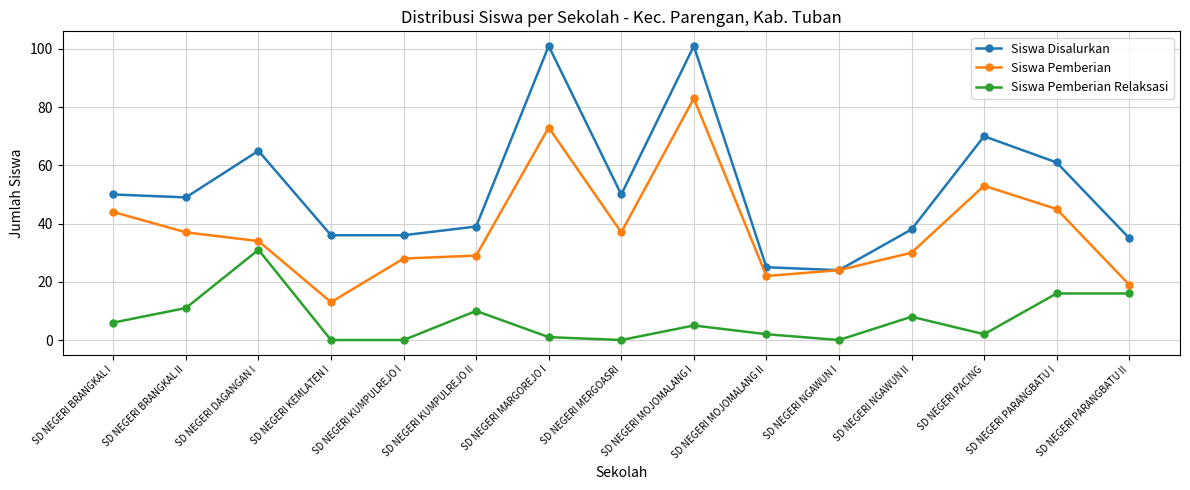

Read the Siswa Pemberian value at SD NEGERI NGAWUN II.

30